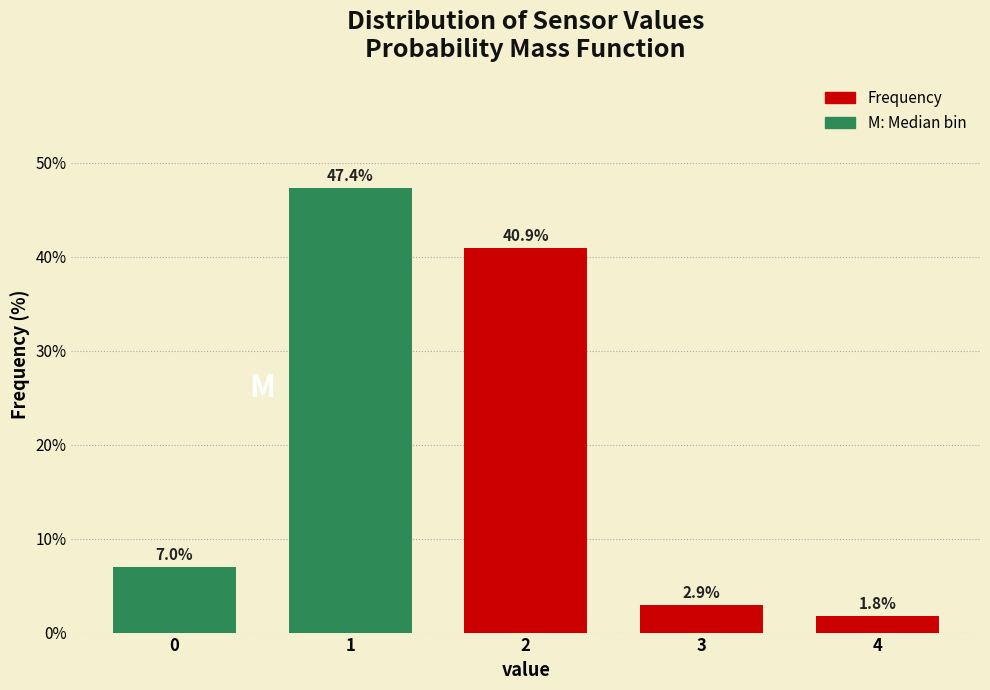

Reading left to right, list all the values displayed in this chart.

0=7.0	1=47.4	2=40.9	3=2.9	4=1.8